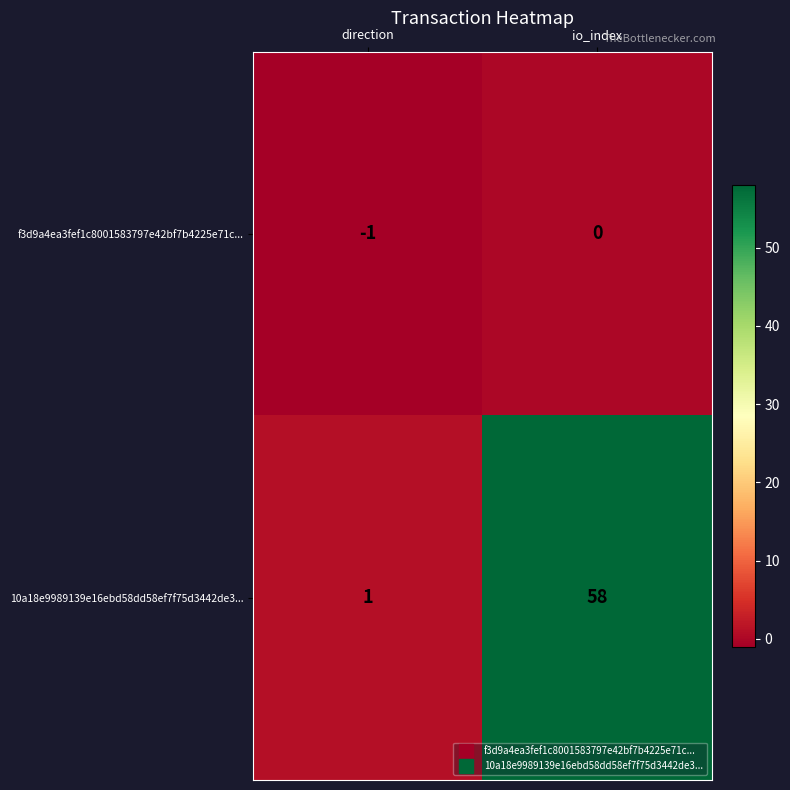

What is the sum of all 10a18e9989139e16ebd58dd58ef7f75d3442de3... values?

59